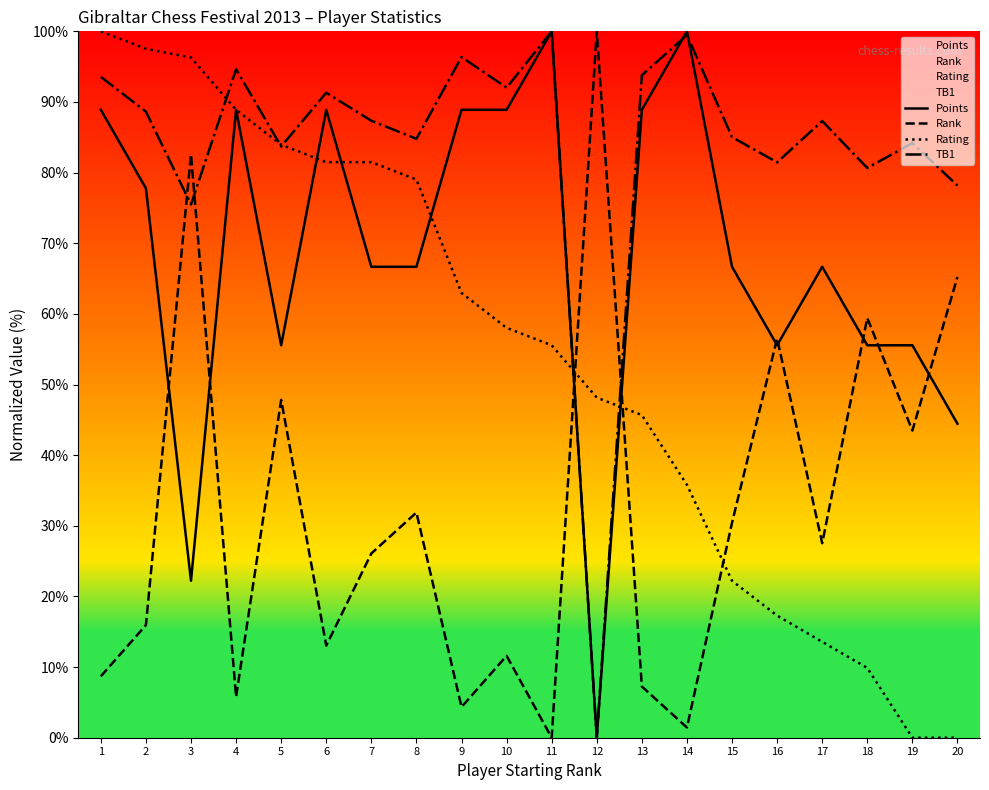

Which series has the largest total across all categories?

TB1